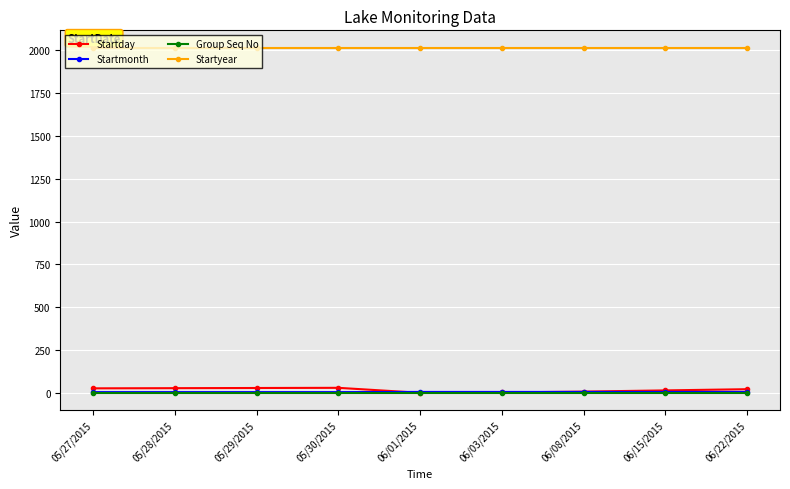

What is the value of the Group Seq No point at the 2nd from the left?

1